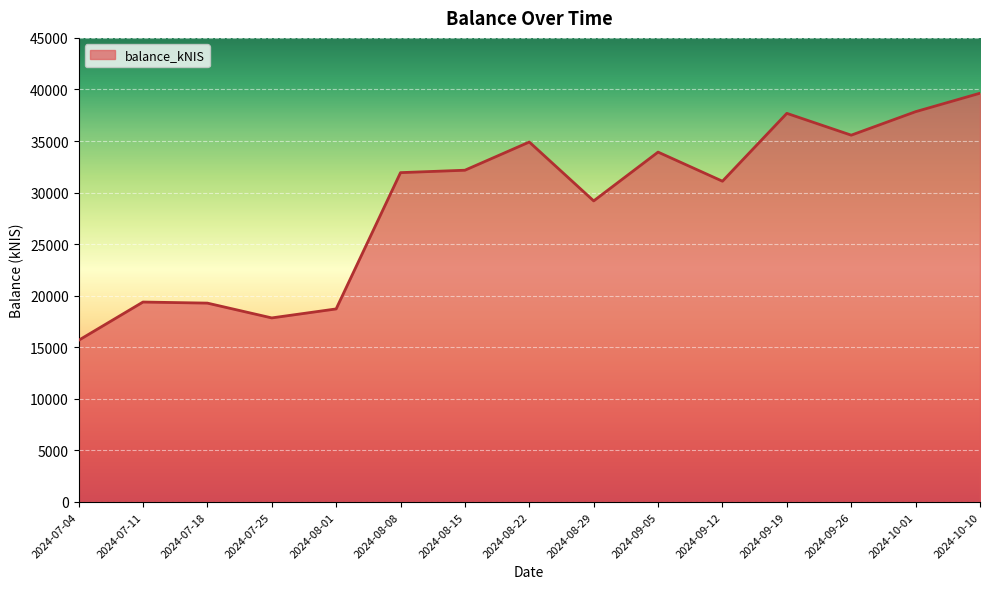

What is the maximum value shown in the chart?

39635.1